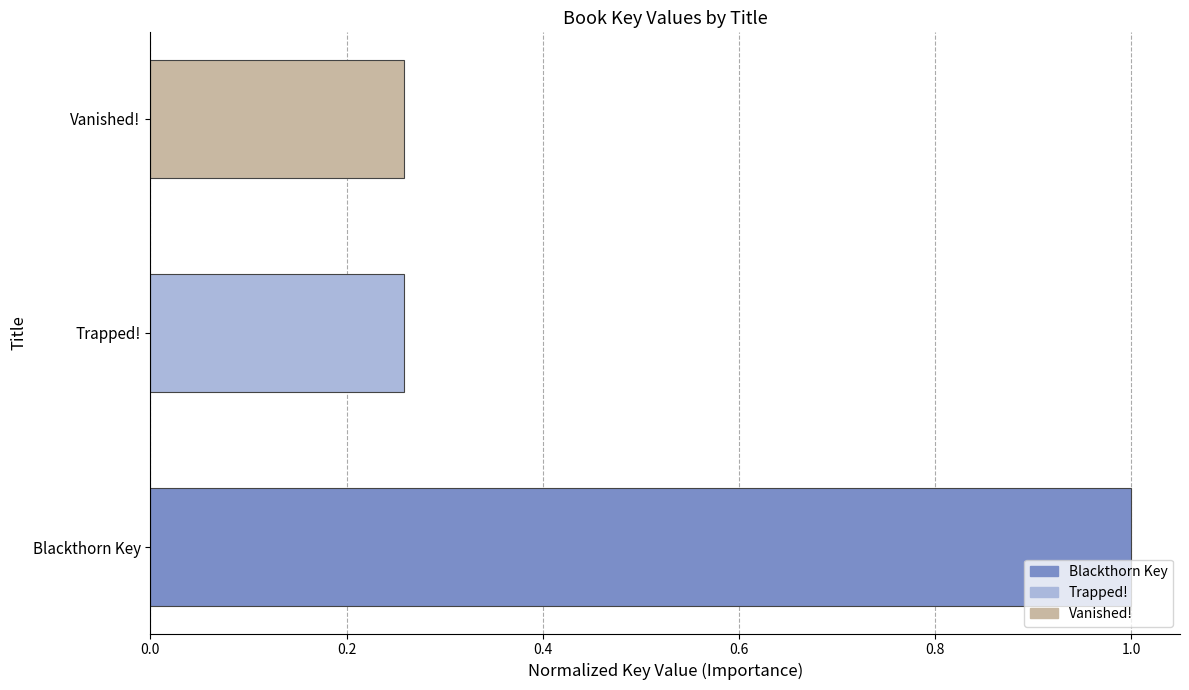

The value at Blackthorn Key is 1.7. True or false?

False